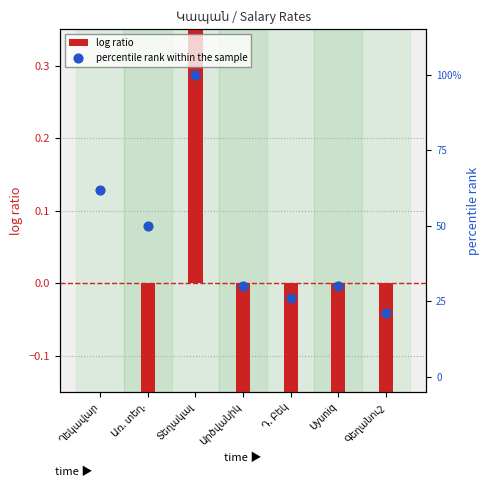

Which series has the largest total across all categories?

percentile rank within the sample